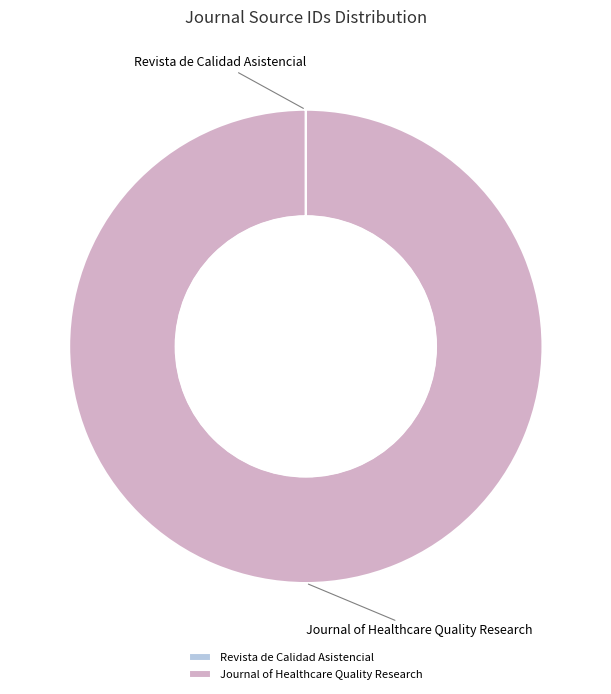

The Journal of Healthcare Quality Research slice represents 100% of the pie. True or false?

True